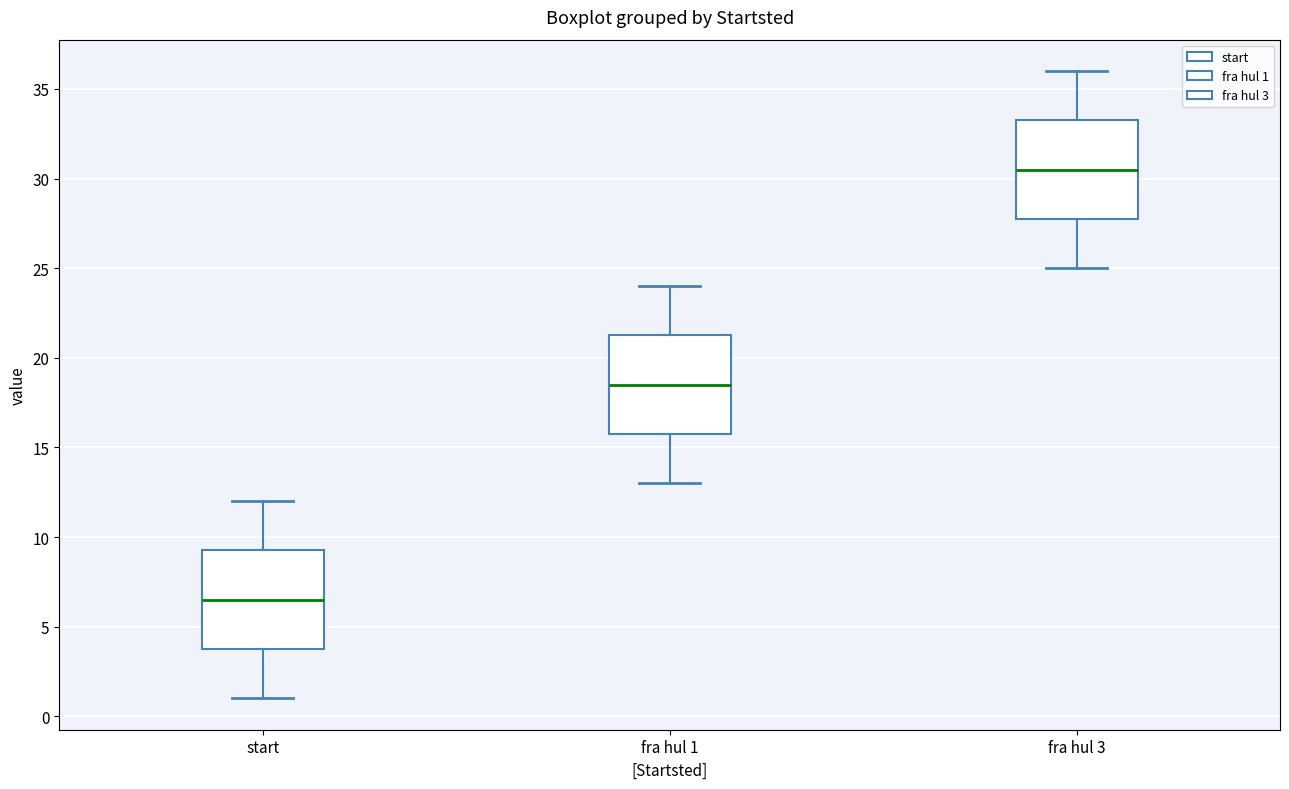

Which box has the highest median line?

fra hul 3